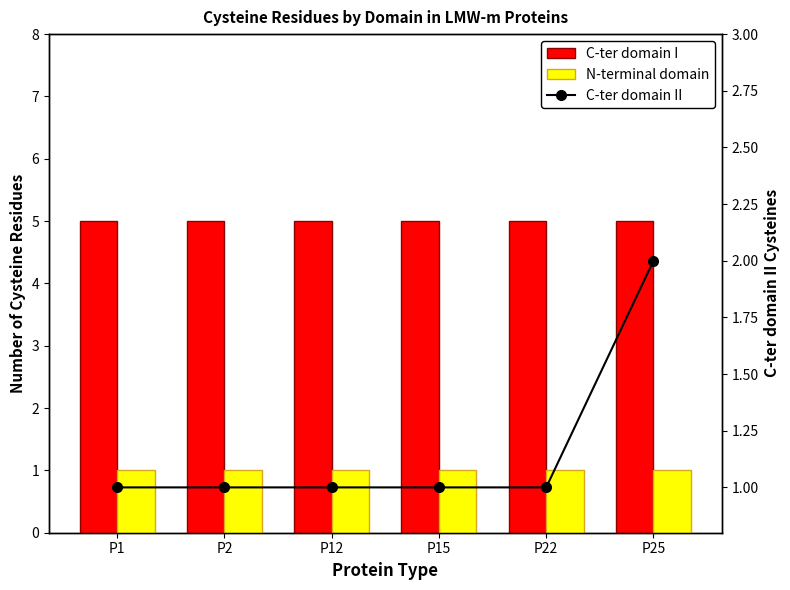

Reading left to right, transcribe all the data shown in this chart.

C-ter domain I: P1=5	P2=5	P12=5	P15=5	P22=5	P25=5
N-terminal domain: P1=1	P2=1	P12=1	P15=1	P22=1	P25=1
C-ter domain II: P1=1	P2=1	P12=1	P15=1	P22=1	P25=2